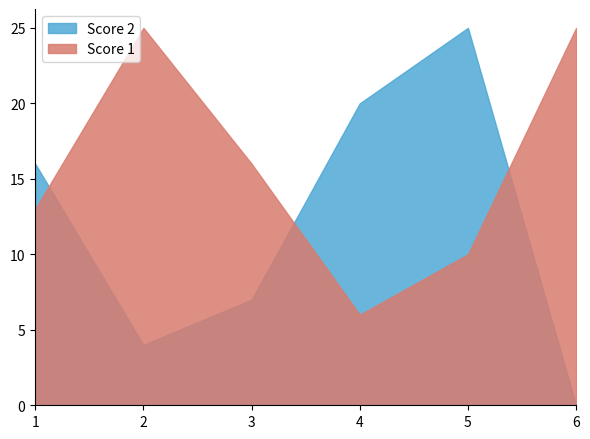

Between which two adjacent categories do Score 2 and Score 1 first intersect?

1 and 2